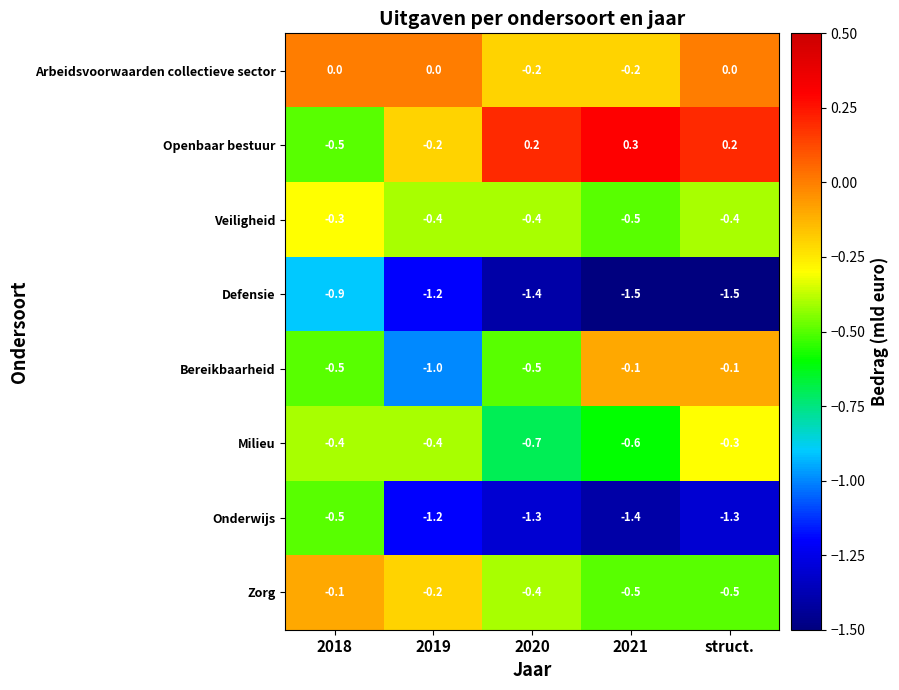

What is the greatest value displayed?

0.3